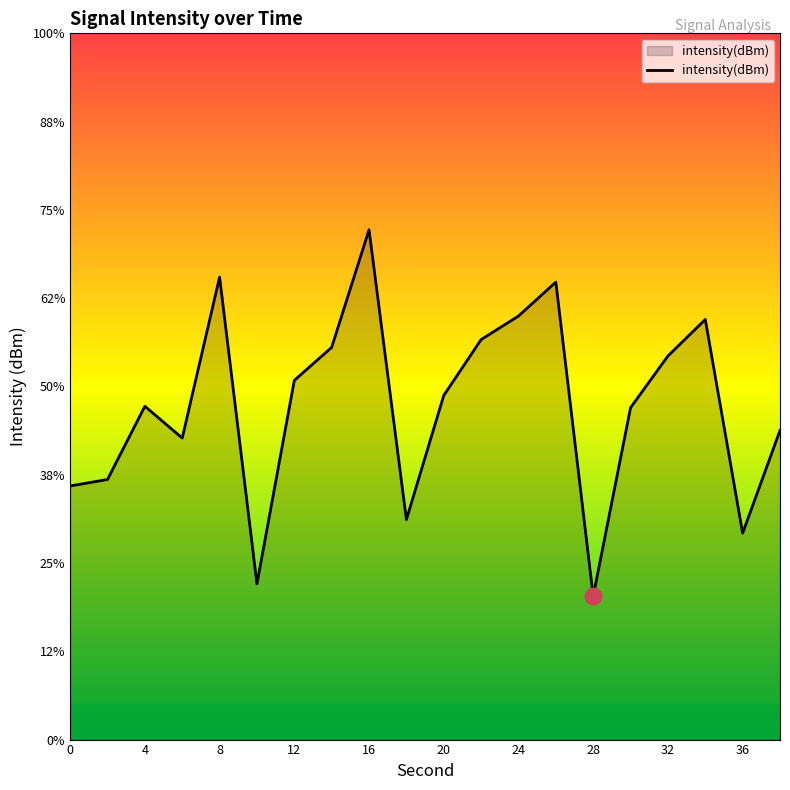

Rank the categories by value from lowest to highest.

28, 10, 36, 18, 0, 2, 6, 38, 30, 4, 20, 12, 32, 14, 22, 34, 24, 26, 8, 16